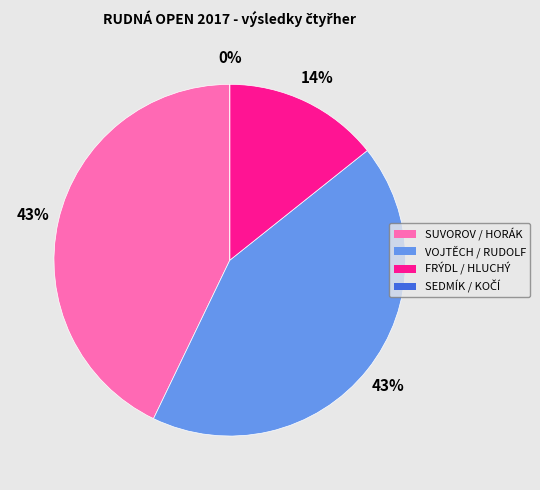

To the nearest percent, what is the combined percentage of FRÝDL / HLUCHÝ and SUVOROV / HORÁK?

57%